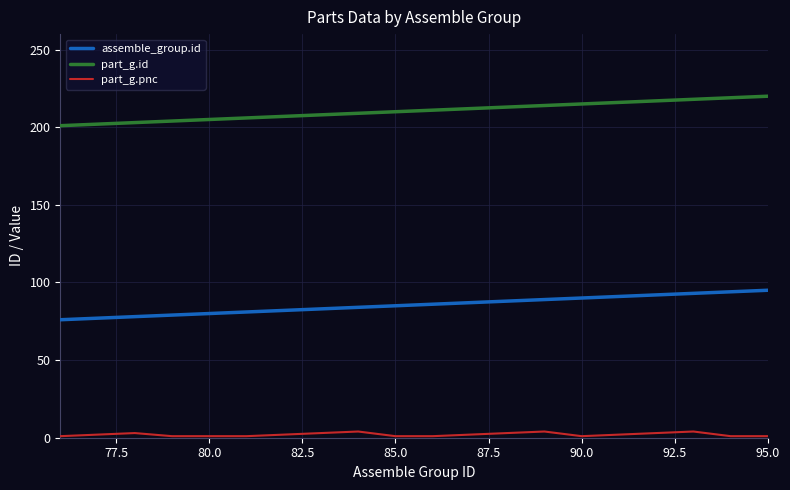

True or false: part_g.id and assemble_group.id intersect in this chart.

False